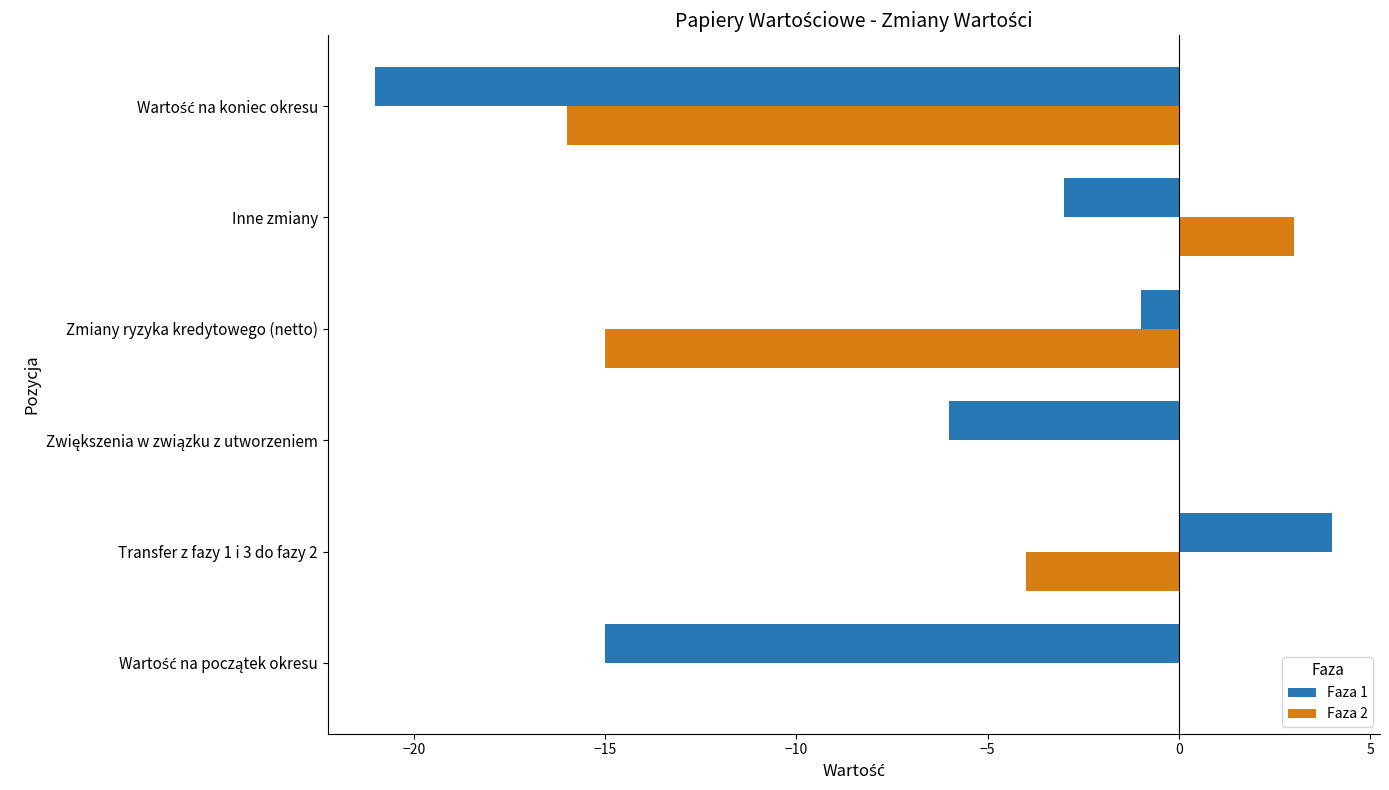

Which series has the largest total across all categories?

Faza 2